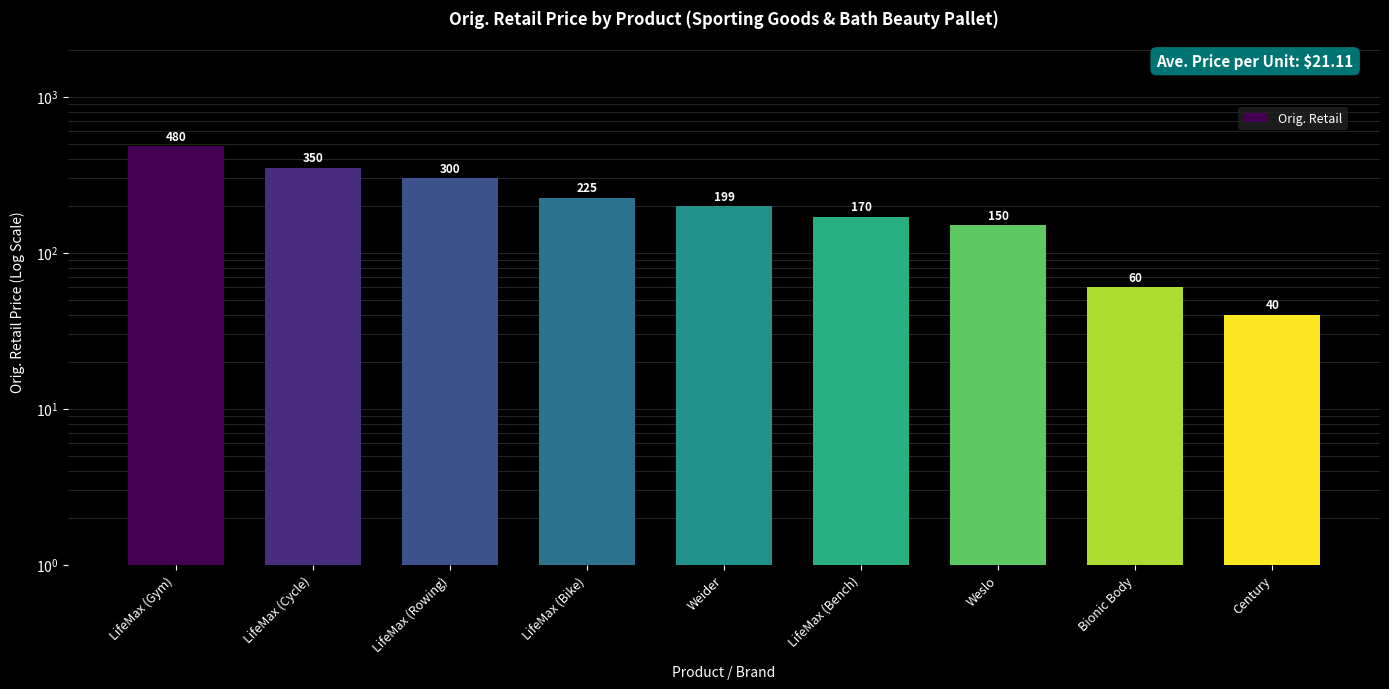

What is the sum of all values?

1973.9